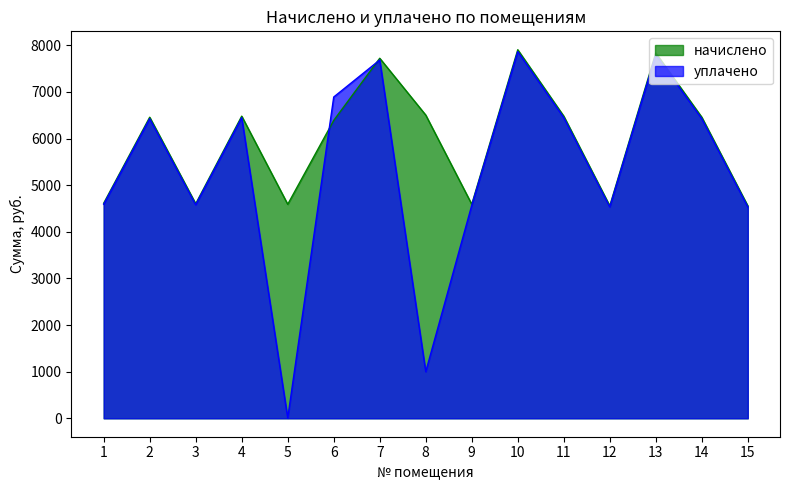

The value of начислено at 14 is 6457.0. True or false?

True